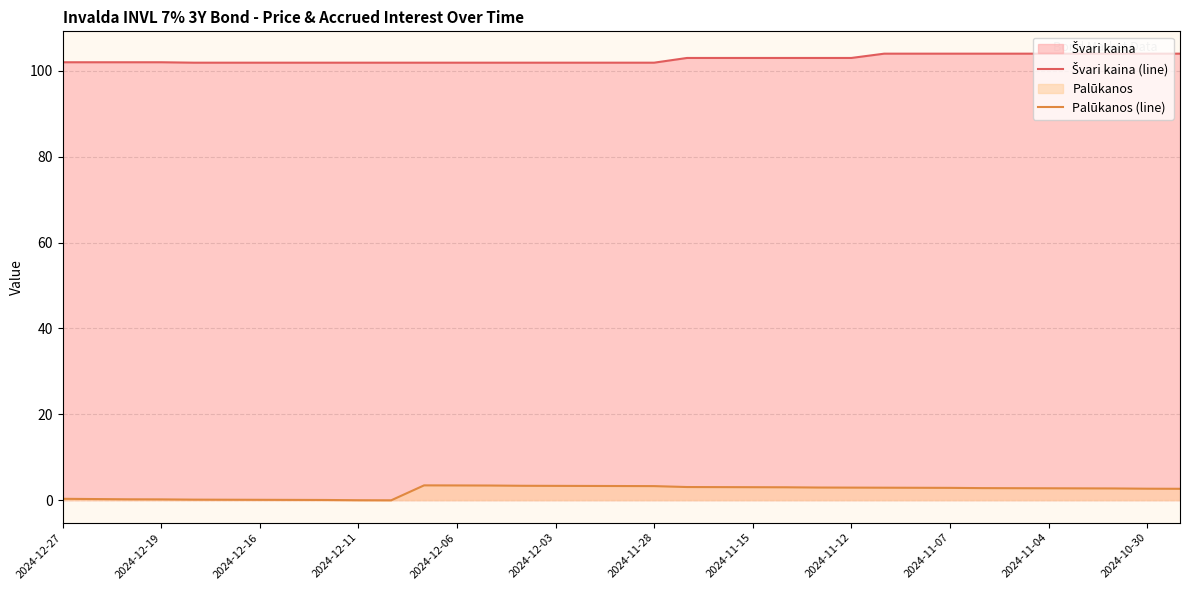

What is the value of the Švari kaina (line) point at the 25th from the left?

103.0